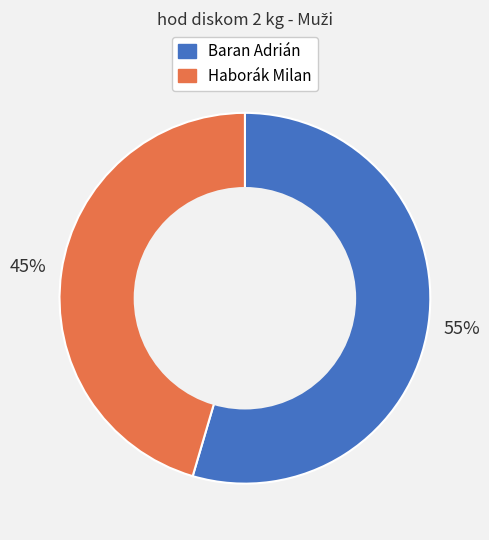

Between Baran Adrián and Haborák Milan, which is larger?

Baran Adrián